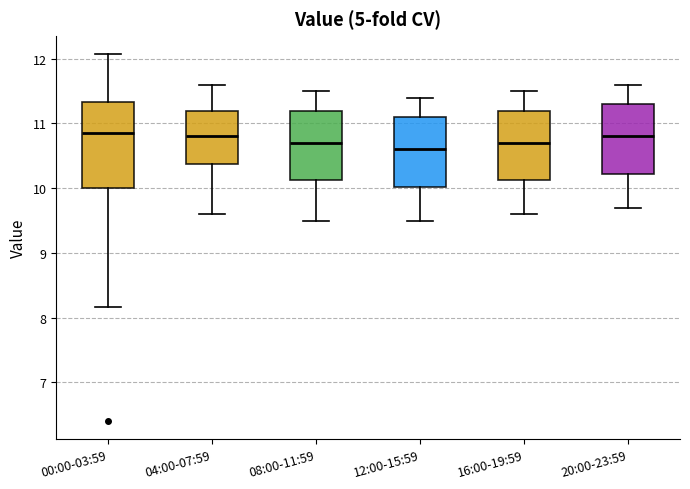

Reading left to right, read every box against the y-axis: the position of its median line, the range the box covers, and the ends of its whiskers. The values are not printed on the chart, so give them approximately, as read against the axis.

00:00-03:59: median 10.9, box 10.0 to 11.3, whiskers 8.2 to 12.1
04:00-07:59: median 10.8, box 10.4 to 11.2, whiskers 9.6 to 11.6
08:00-11:59: median 10.7, box 10.1 to 11.2, whiskers 9.5 to 11.5
12:00-15:59: median 10.6, box 10.0 to 11.1, whiskers 9.5 to 11.4
16:00-19:59: median 10.7, box 10.1 to 11.2, whiskers 9.6 to 11.5
20:00-23:59: median 10.8, box 10.2 to 11.3, whiskers 9.7 to 11.6